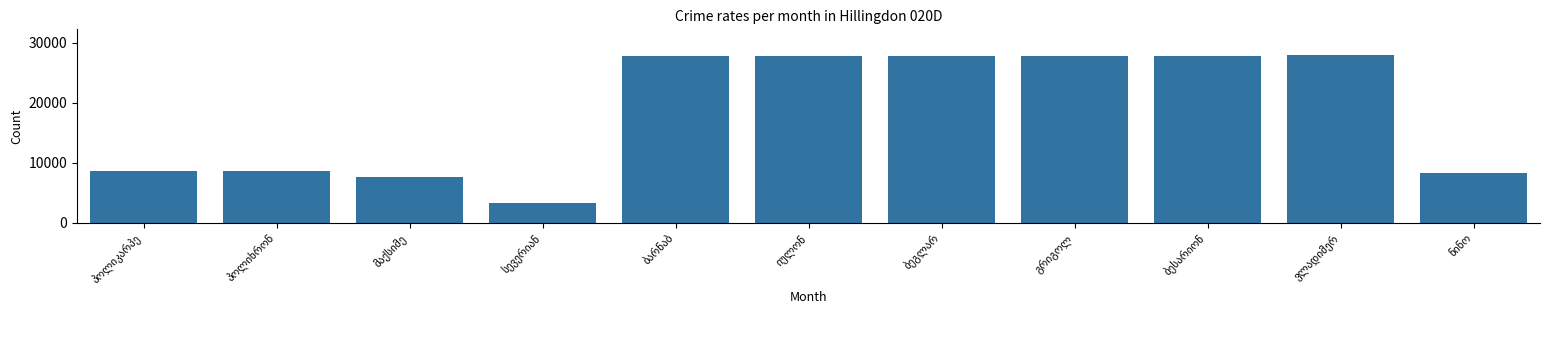

What is the value of the 1st bar from the left?

8653